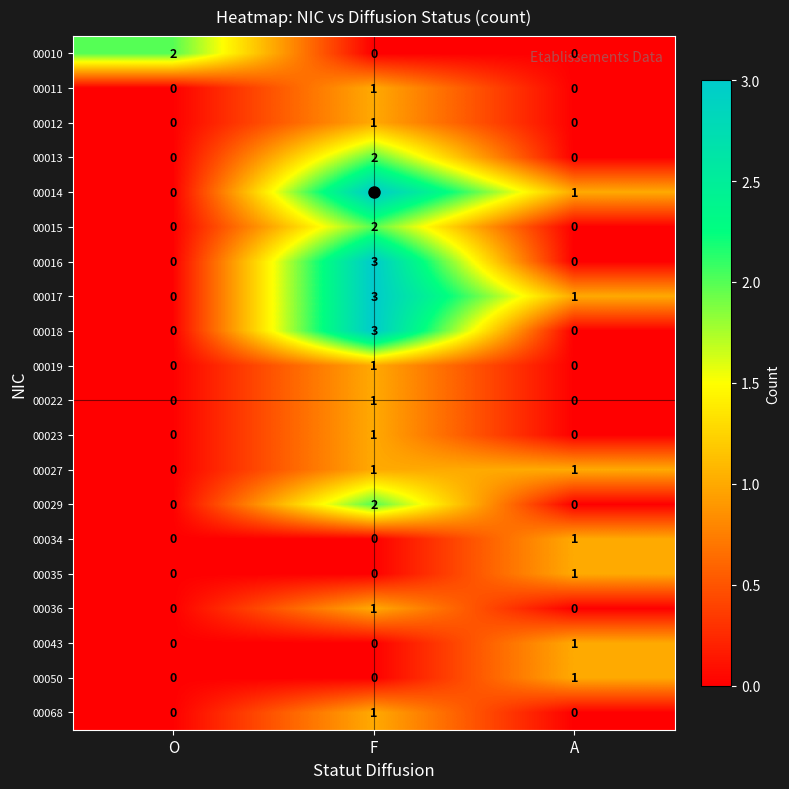

True or false: 00029 has a value of 1 at A.

False